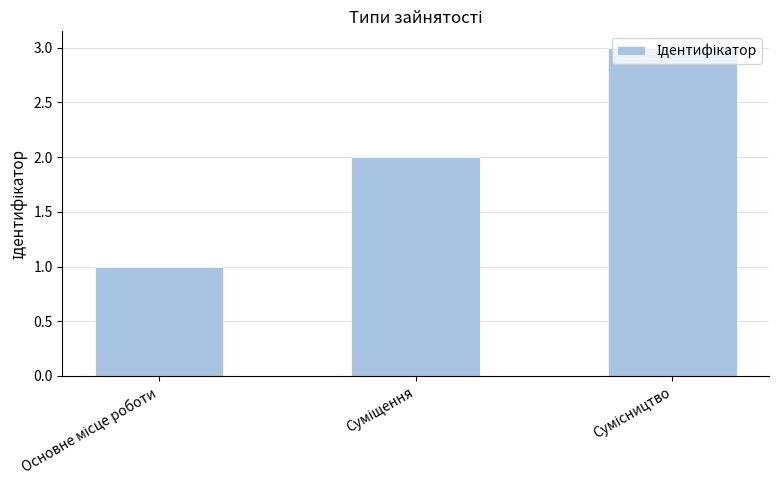

What is the greatest value displayed?

3